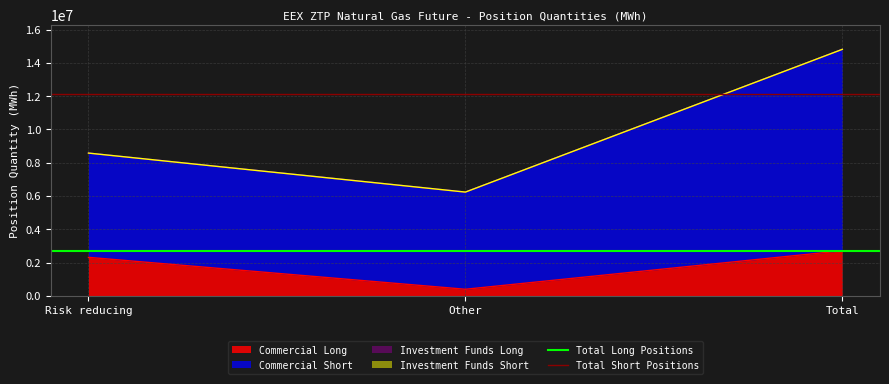

What is the spread (max minus min) of values at Risk reducing?

9397775